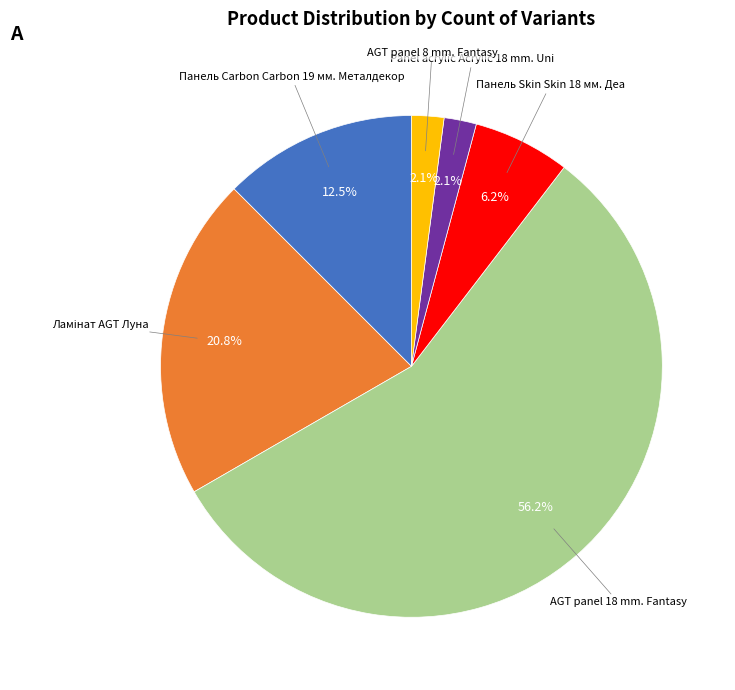

Is there any slice that represents more than half of the pie?

Yes